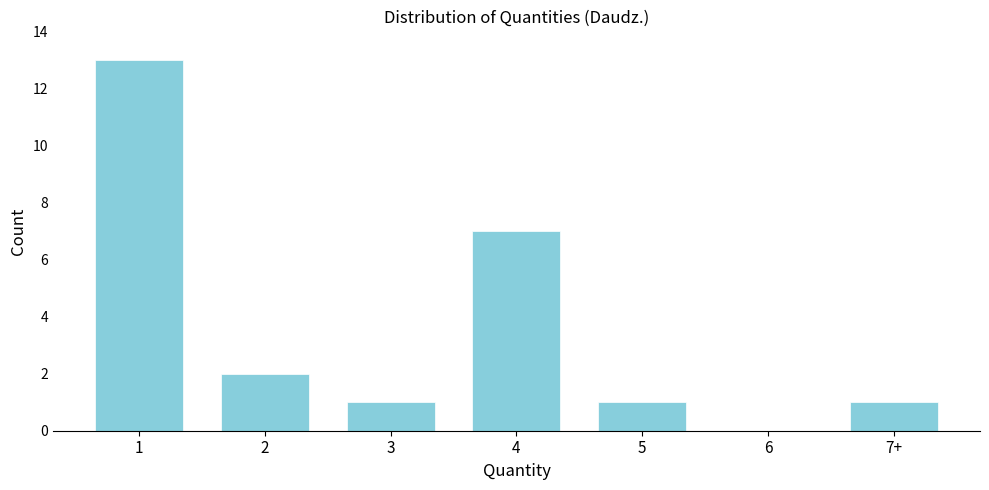

Reading left to right, transcribe all the data shown in this chart.

1=13	2=2	3=1	4=7	5=1	6=0	7+=1